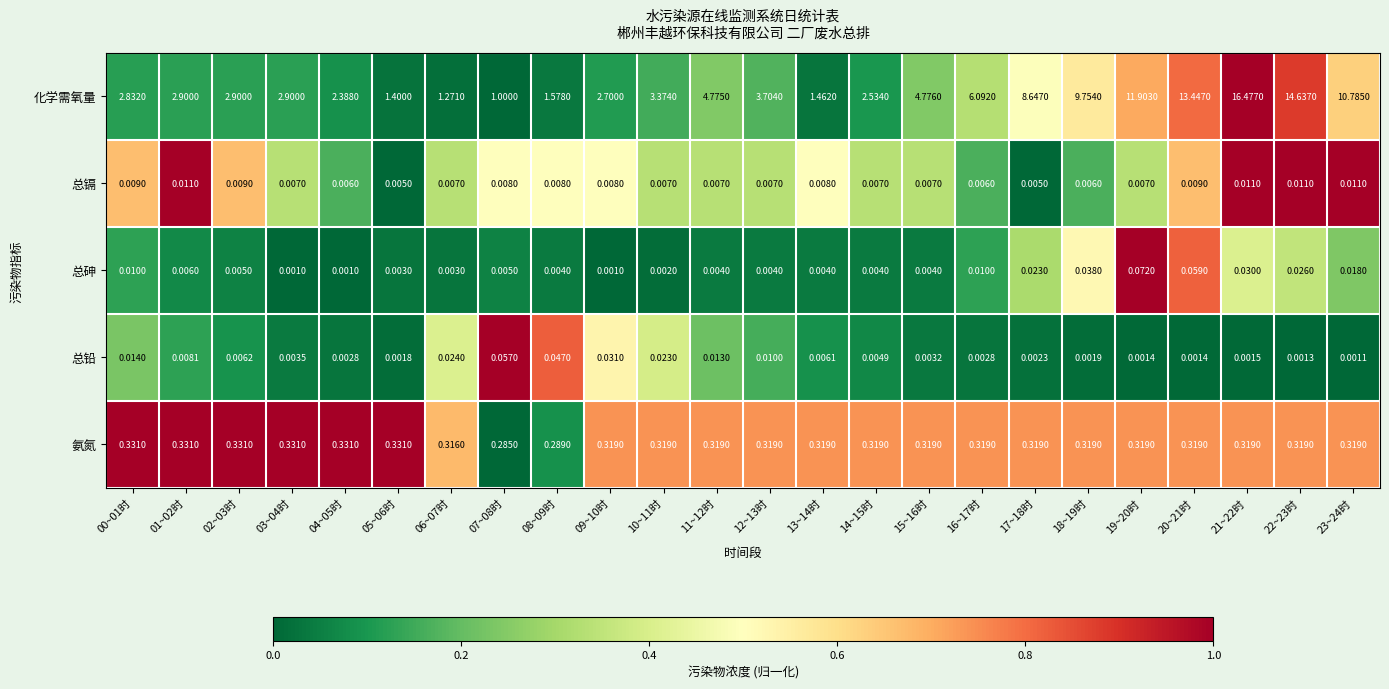

Which series has the largest range (max minus min)?

化学需氧量